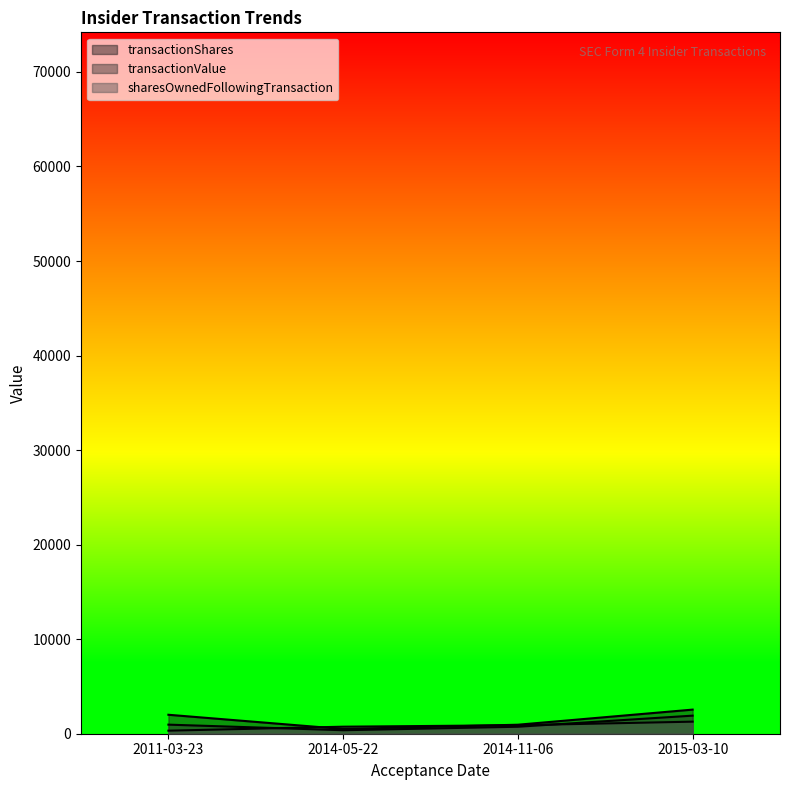

What is the maximum value for transactionShares?

2550.6